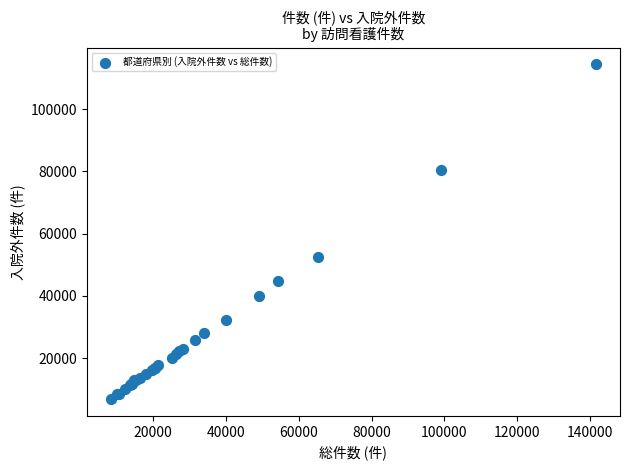

What Y value in the scatter plot is closest to 60609?

52559